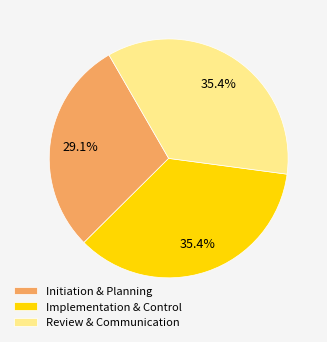

Between Implementation & Control and Initiation & Planning, which is larger?

Implementation & Control